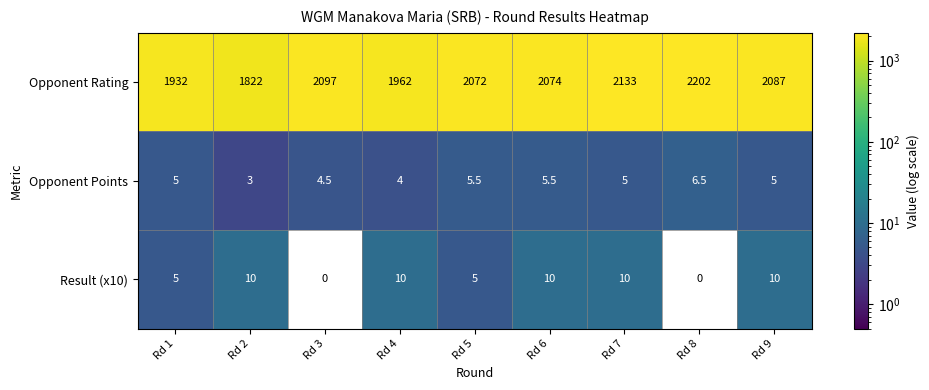

Where is Opponent Rating nearest to the value 2012?

Rd 4